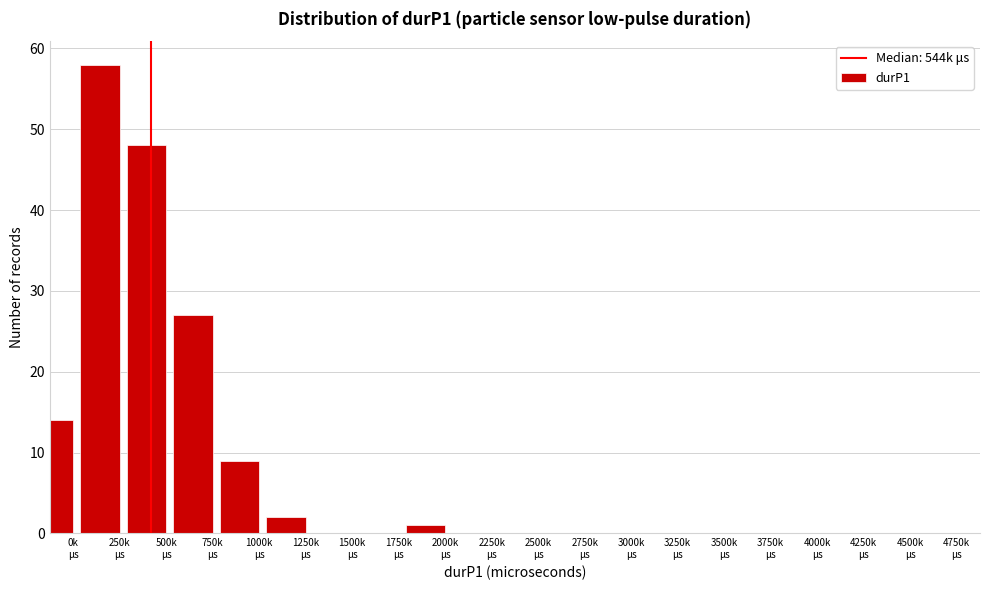

What is the maximum value shown in the chart?

58